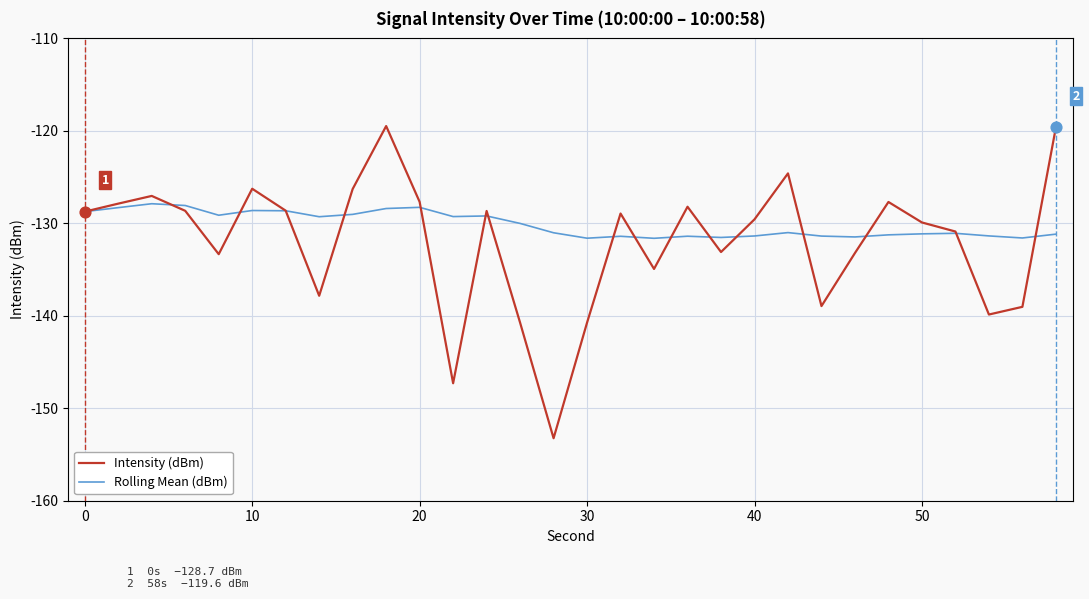

Which series has the largest range (max minus min)?

Intensity (dBm)